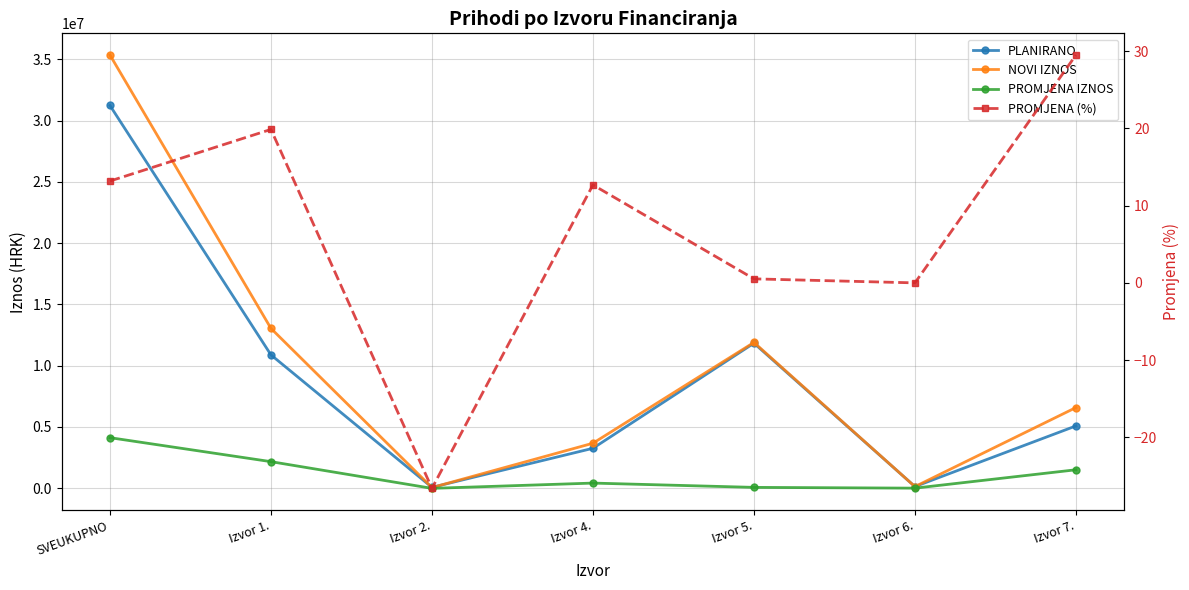

Where is the first local maximum for PROMJENA (%)?

Izvor 1.